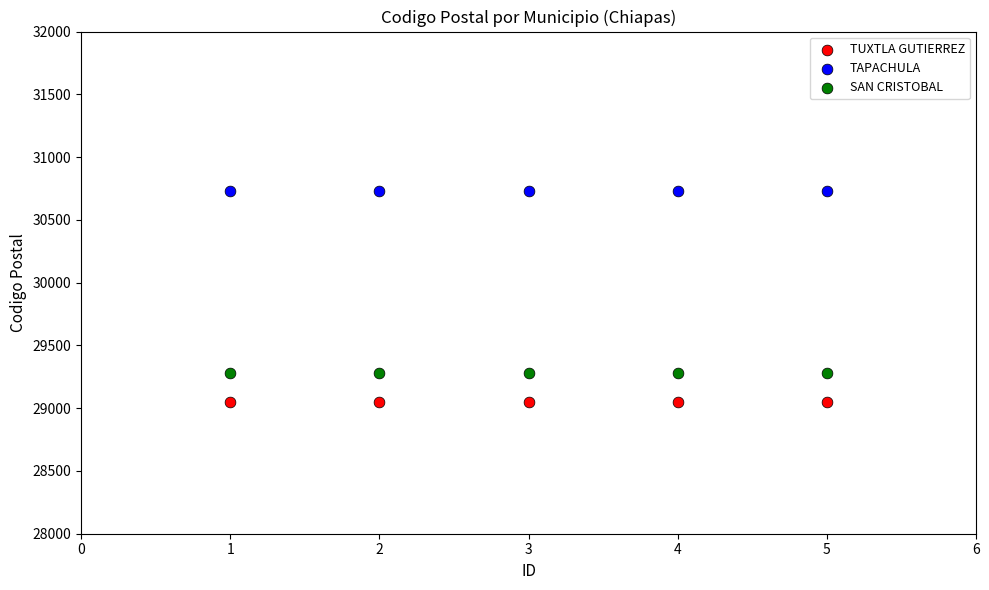

Which series contains the lowest Y value?

TUXTLA GUTIERREZ